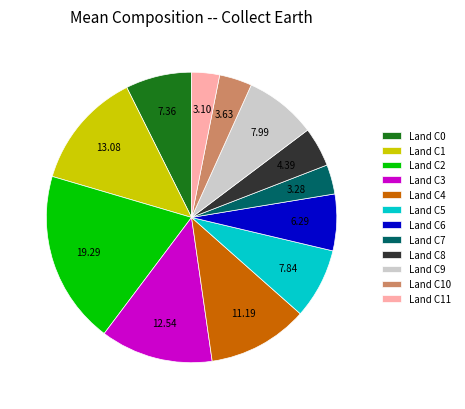

Is Land C11 the majority of the pie?

No